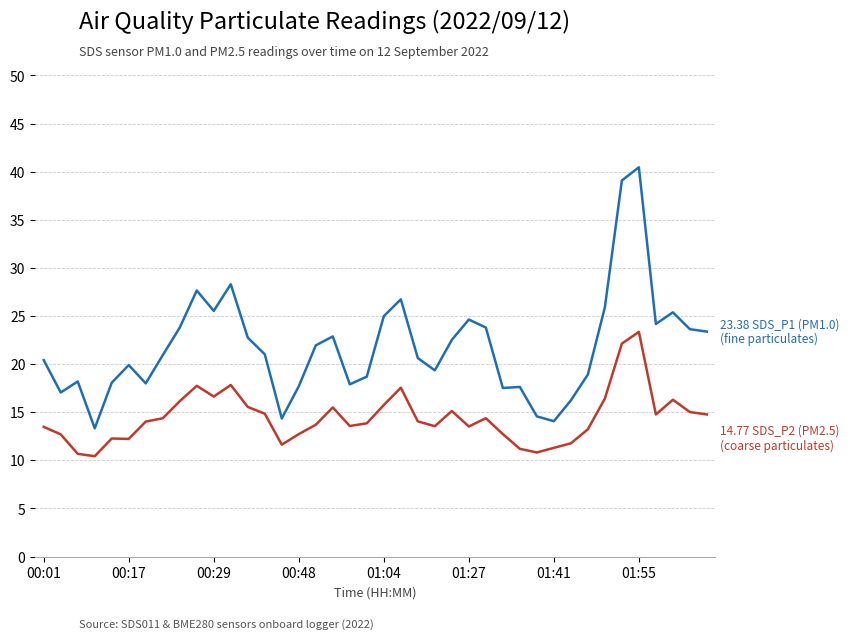

What is the maximum value shown in the chart?

40.5